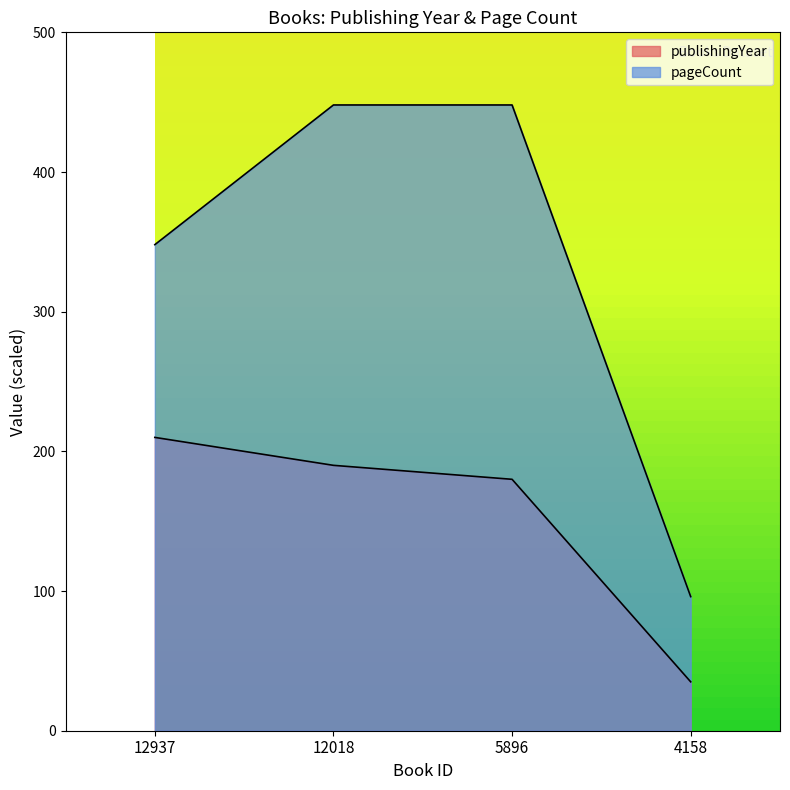

What is the highest value of the publishingYear series?

210